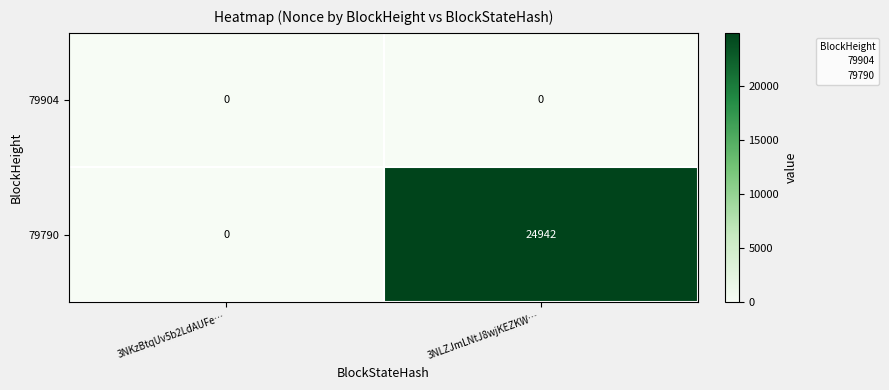

Reading left to right, list all the values displayed in this chart.

79904: 0	0
79790: 0	24942